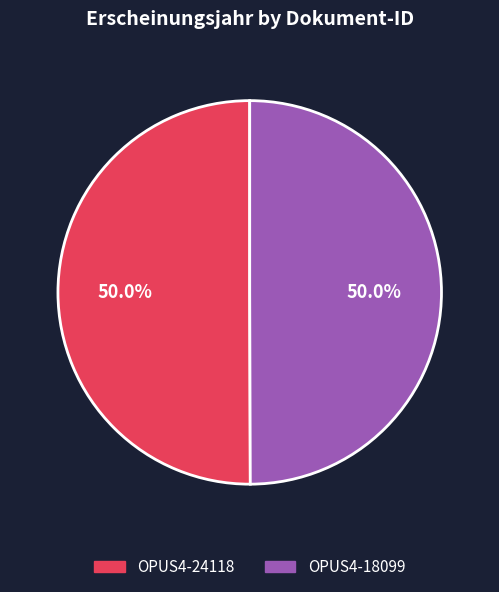

Approximately how many times larger is the value at OPUS4-24118 compared to OPUS4-18099?

1.0